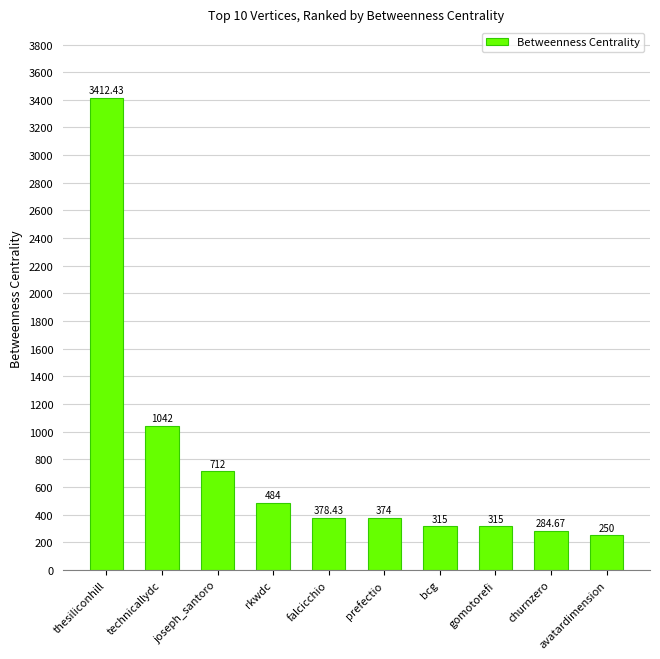

How many series are shown in this chart?

1